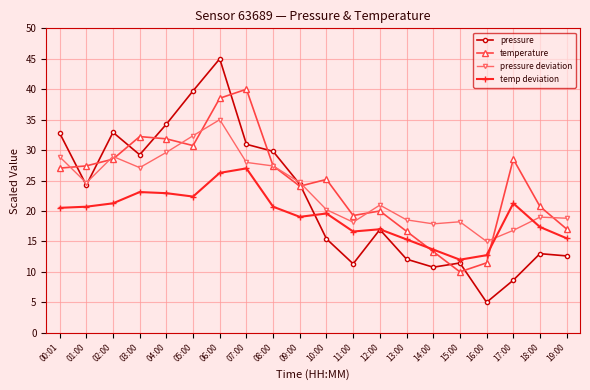

What is the label of the 7th point from the left?

06:00